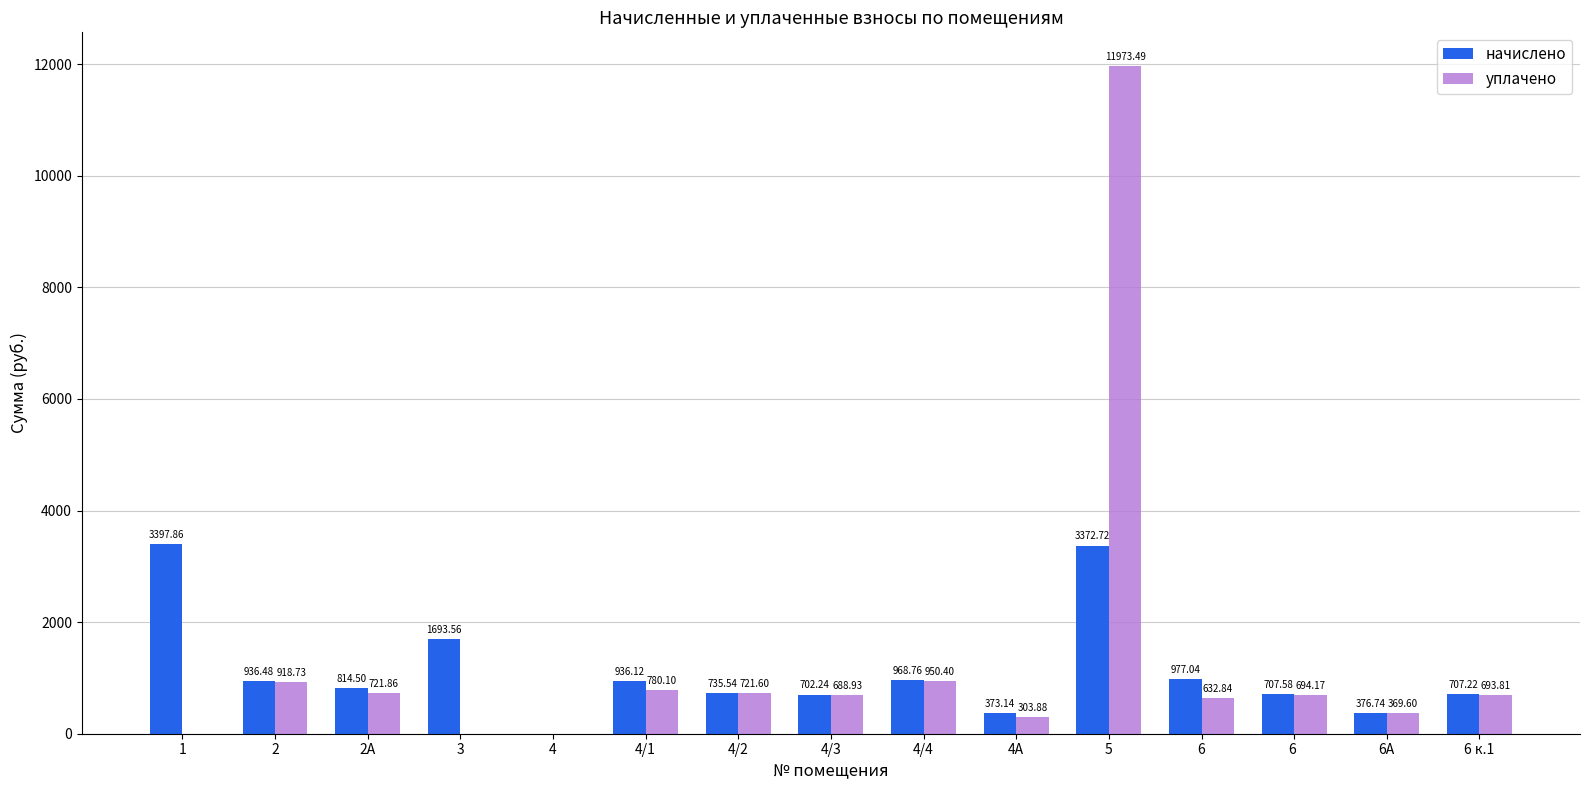

Reading right to left, what are all the values shown in this chart?

начислено: 6 к.1=707.2	6А=376.7	6 =707.6	6=977.0	5=3372.7	4А=373.1	4/4=968.8	4/3=702.2	4/2=735.5	4/1=936.1	4=0.0	3=1693.6	2А=814.5	2=936.5	1=3397.9
уплачено: 6 к.1=693.8	6А=369.6	6 =694.2	6=632.8	5=11973.5	4А=303.9	4/4=950.4	4/3=688.9	4/2=721.6	4/1=780.1	4=0.0	3=0.0	2А=721.9	2=918.7	1=0.0